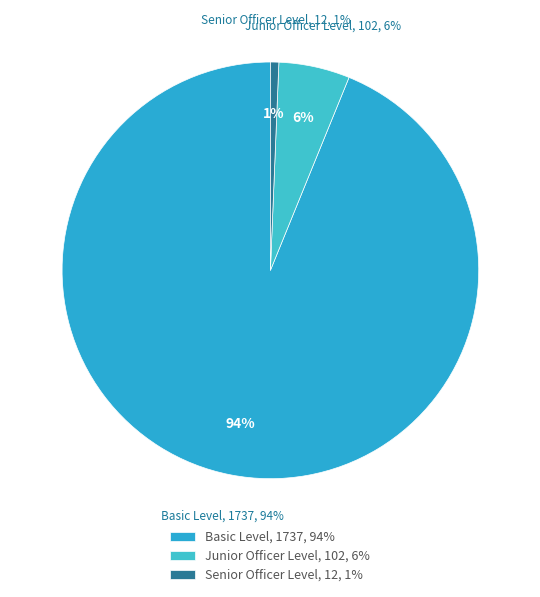

To the nearest percent, what portion does Senior Officer Level represent?

1%